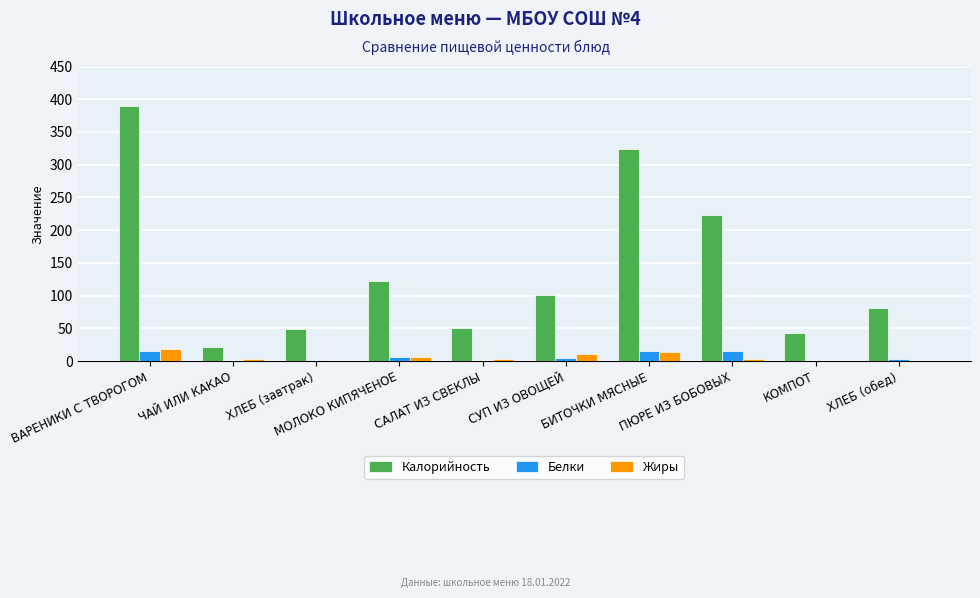

Count the number of categories in the chart.

10